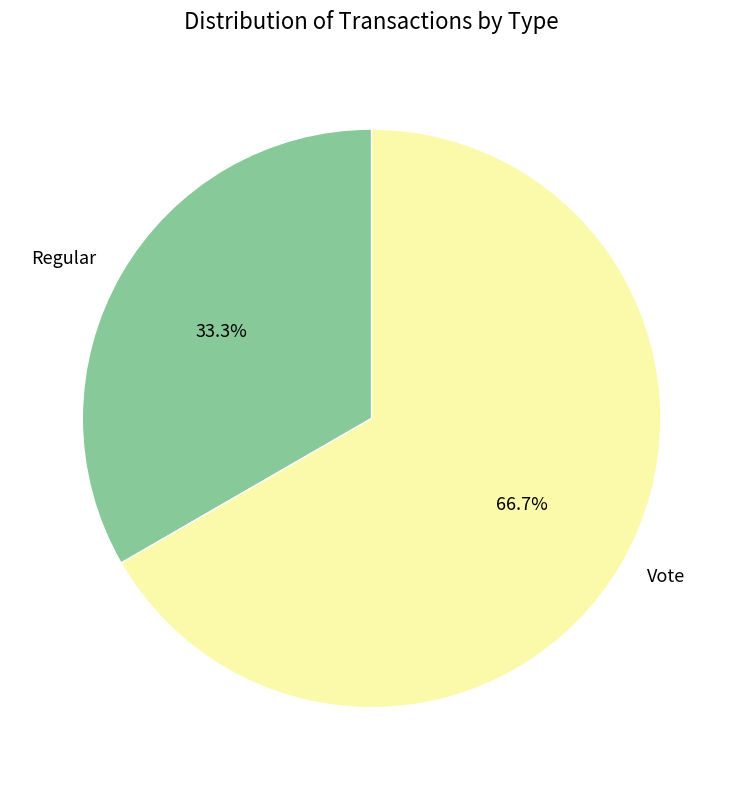

How many slices are in this pie chart?

2